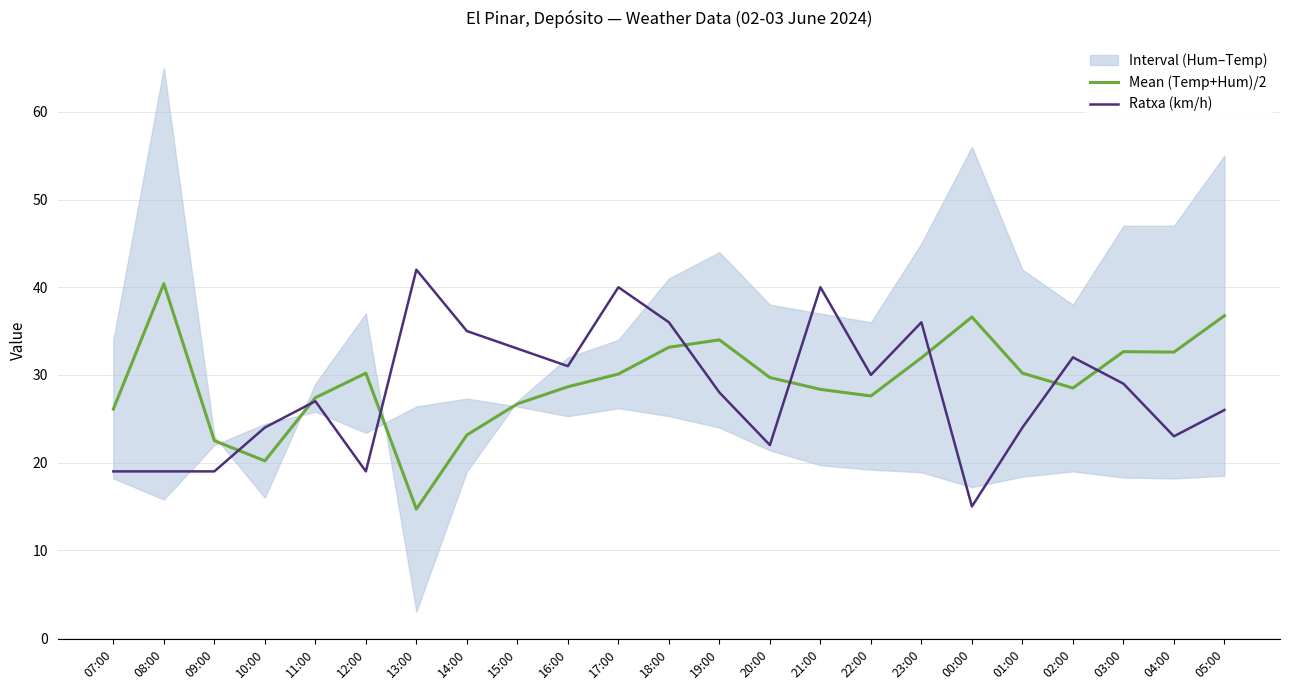

At which label does Mean (Temp+Hum)/2 reach its minimum?

13:00